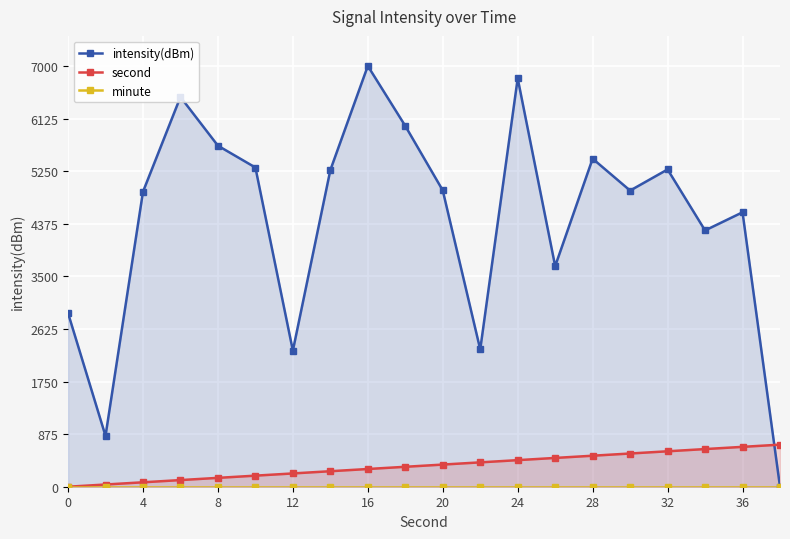

Reading left to right, list all the values displayed in this chart.

intensity(dBm): 2889.1	845.9	4906.7	6484.2	5673.4	5310.4	2263.9	5267.2	7000.0	6002.1	4929.8	2283.8	6794.2	3669.9	5457.2	4926.7	5278.3	4263.6	4565.5	0.0
second: 0.0	36.8	73.7	110.5	147.4	184.2	221.1	257.9	294.7	331.6	368.4	405.3	442.1	478.9	515.8	552.6	589.5	626.3	663.2	700.0
minute: 0.0	0.0	0.0	0.0	0.0	0.0	0.0	0.0	0.0	0.0	0.0	0.0	0.0	0.0	0.0	0.0	0.0	0.0	0.0	0.0